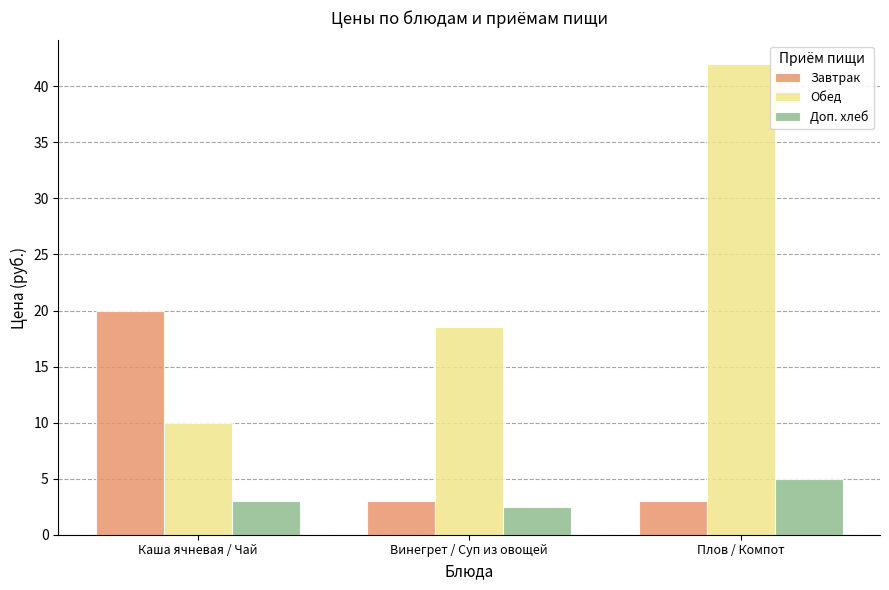

Which series has the largest total across all categories?

Обед